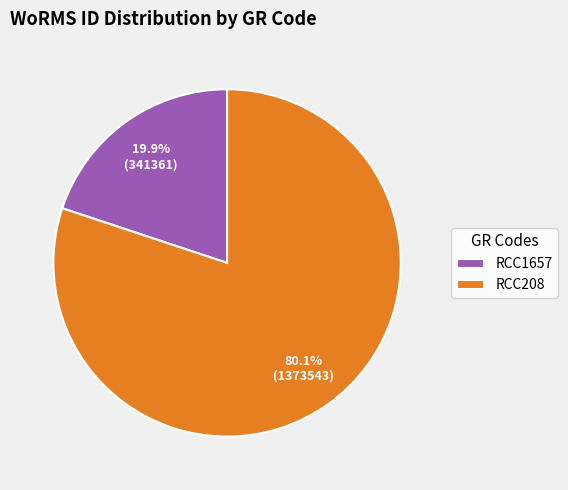

How many segments does this pie chart have?

2